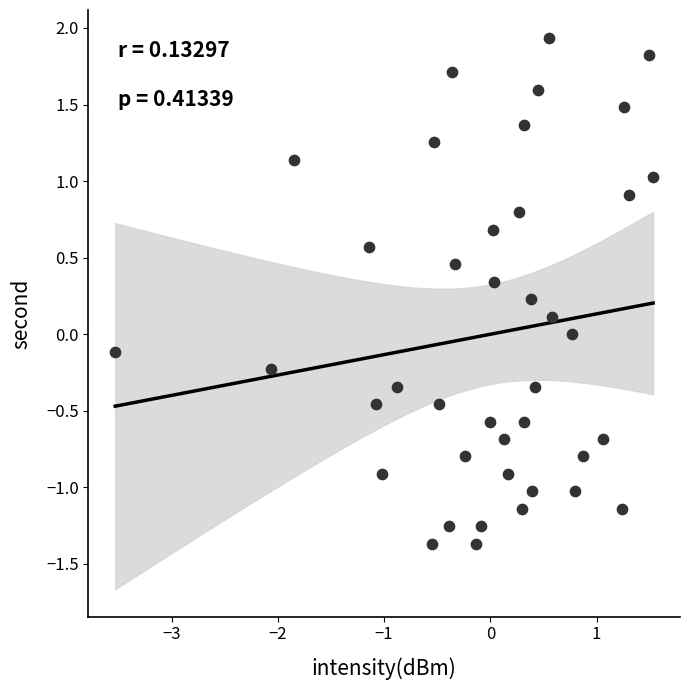

What is the range of X values (max minus min)?

5.1